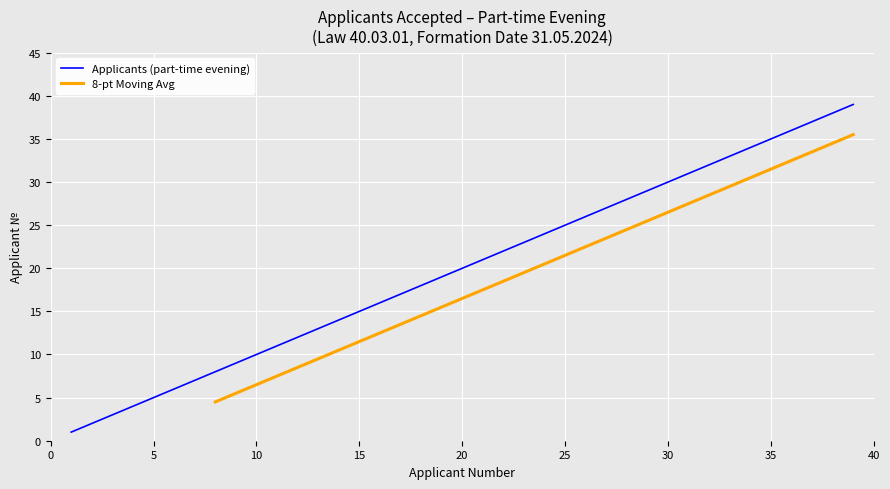

At which category does the chart reach its peak across all series?

39